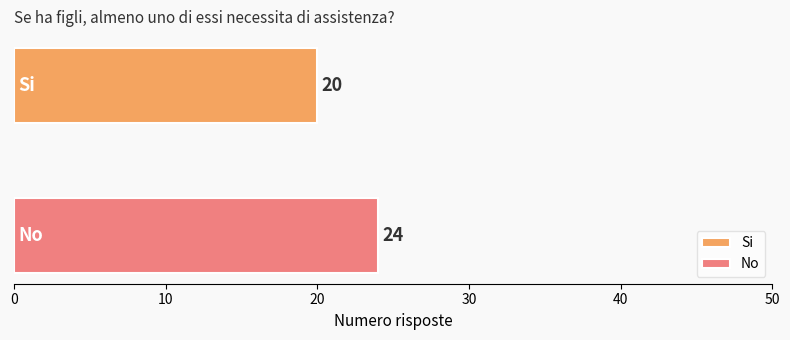

Rank the series by their maximum value, from lowest to highest.

Si, No